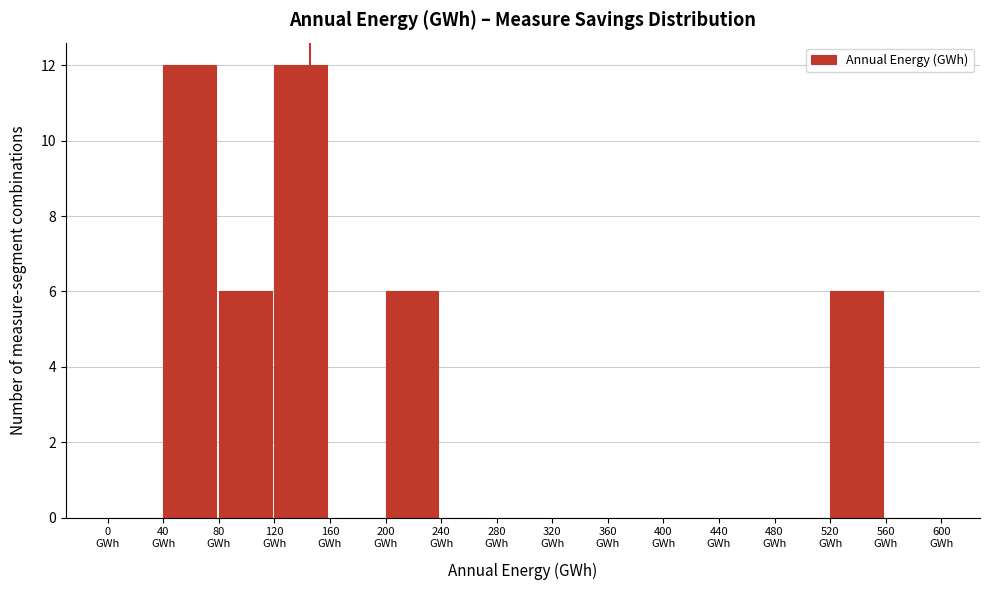

Reading left to right, transcribe this chart: for each bar, give the range it covers on the x-axis and its height. The values are not printed on the chart, so give them approximately, as read against the axis.

0 to 40: 0
40 to 80: 12
80 to 120: 6
120 to 160: 12
160 to 200: 0
200 to 240: 6
240 to 280: 0
280 to 320: 0
320 to 360: 0
360 to 400: 0
400 to 440: 0
440 to 480: 0
480 to 520: 0
520 to 560: 6
560 to 600: 0